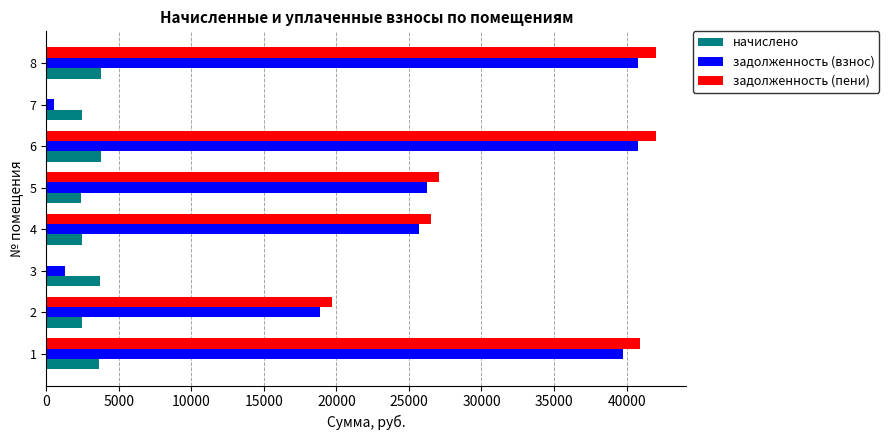

The value of задолженность (пени) at 4 is 13320.1. True or false?

False